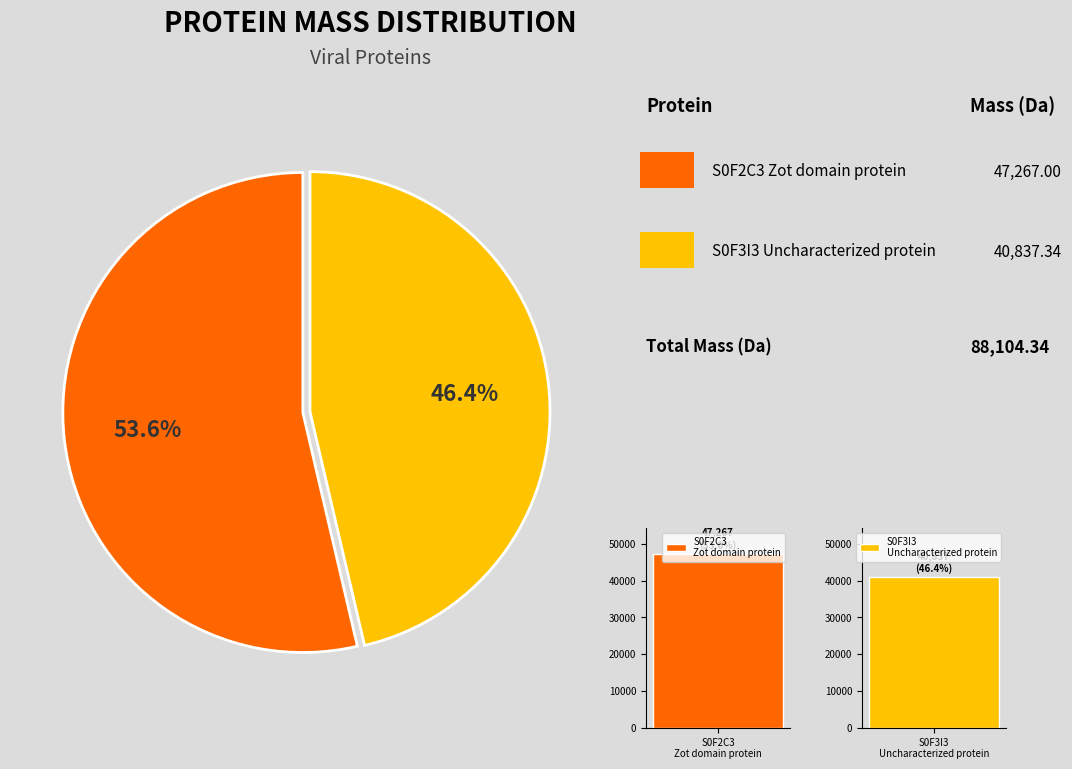

To the nearest percent, what portion does tr|S0F2C3|S0F2C3_9VIRU Zot domain-containing protein represent?

54%